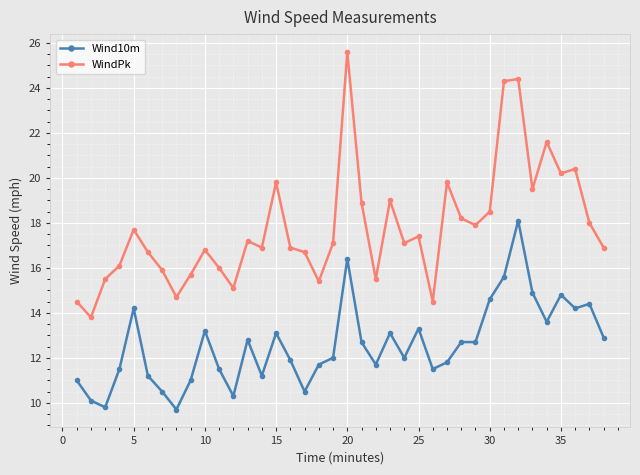

True or false: WindPk and Wind10m cross at least once.

False